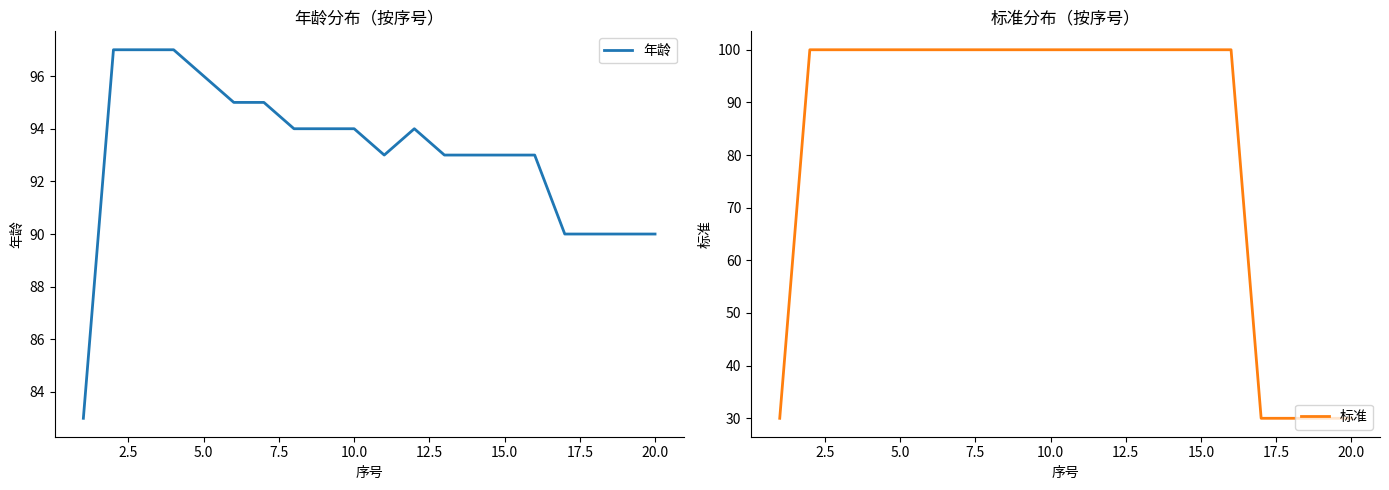

True or false: 标准 and 年龄 cross at least once.

True